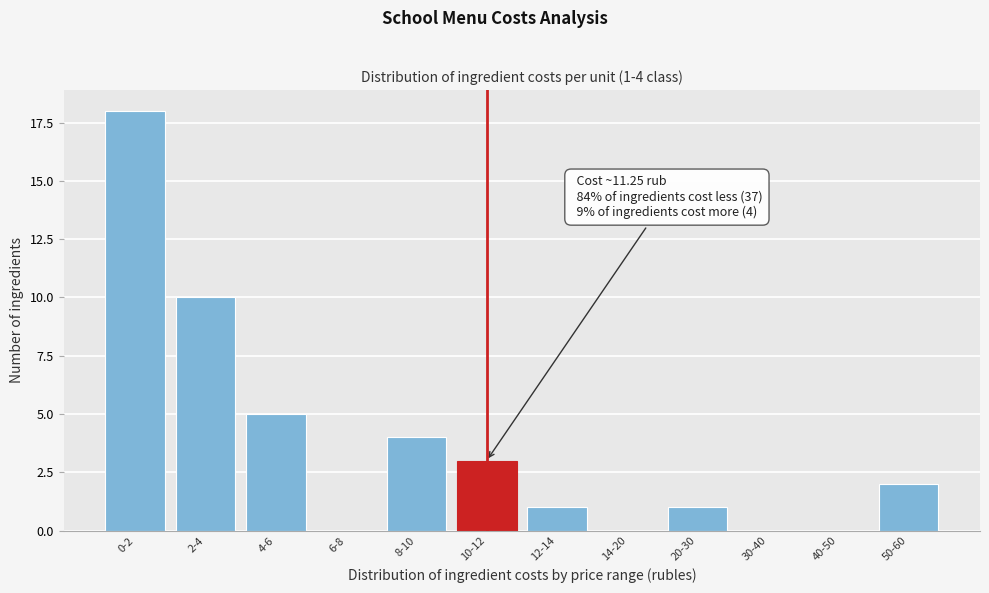

Reading left to right, transcribe all the data shown in this chart.

0-2=18	2-4=10	4-6=5	6-8=0	8-10=4	10-12=3	12-14=1	14-20=0	20-30=1	30-40=0	40-50=0	50-60=2